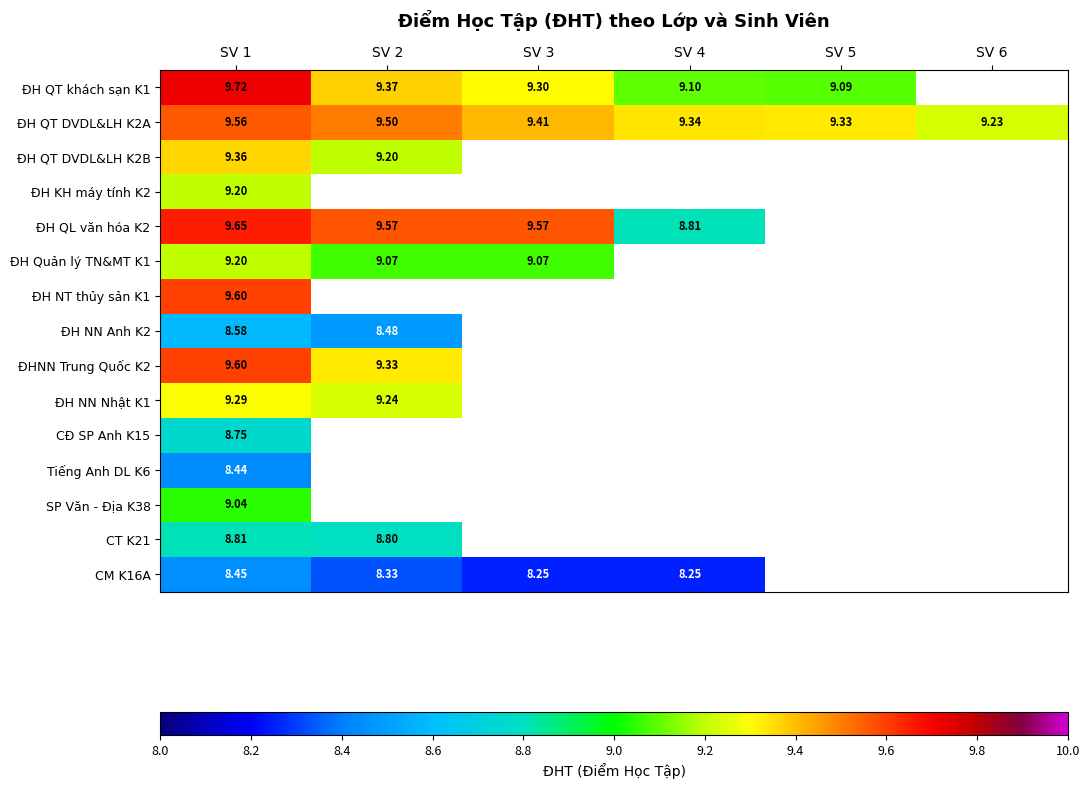

Between SV 1 and SV 4, which series saw the biggest shift?

ĐH QL văn hóa K2